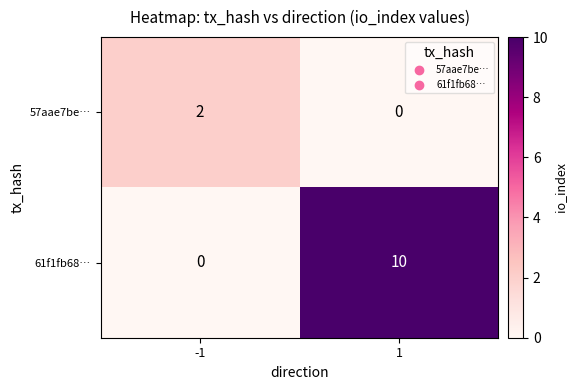

At 1, list the series in order from smallest to largest.

57aae7be…, 61f1fb68…